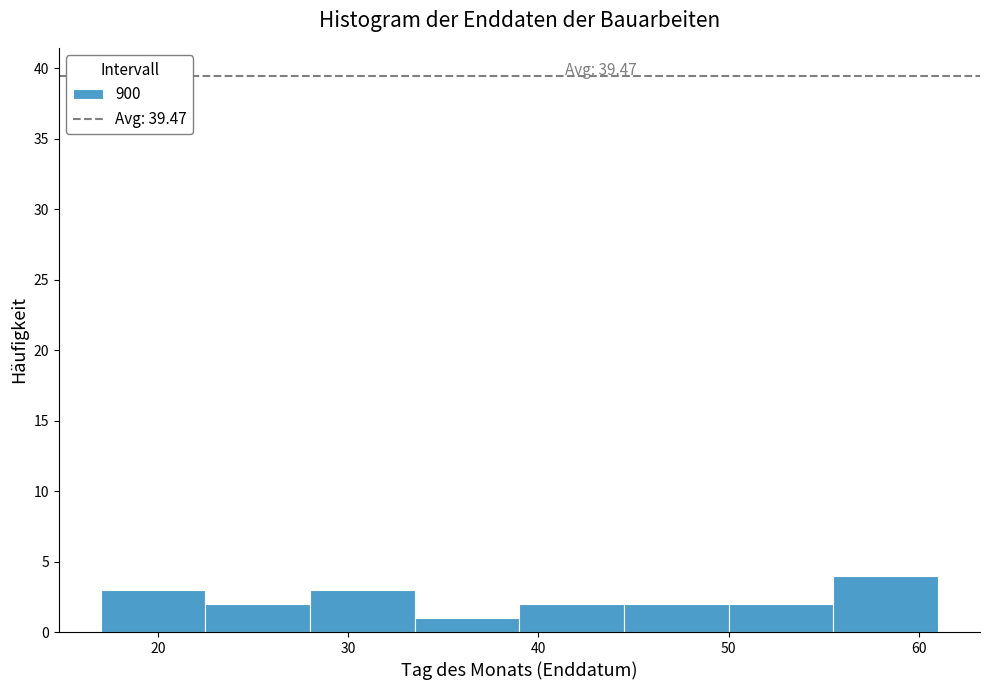

Which range on the x-axis has the tallest bar?

55.5 to 61.0